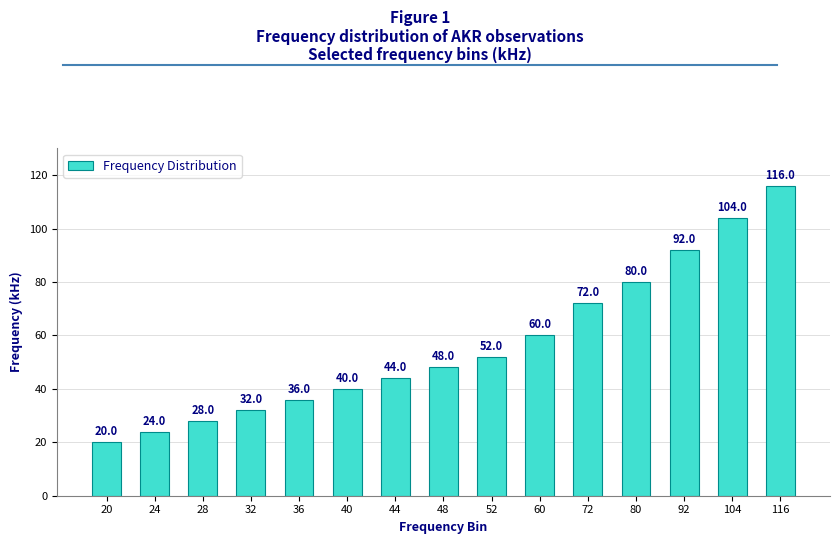

Rank the categories by value from highest to lowest.

116, 104, 92, 80, 72, 60, 52, 48, 44, 40, 36, 32, 28, 24, 20